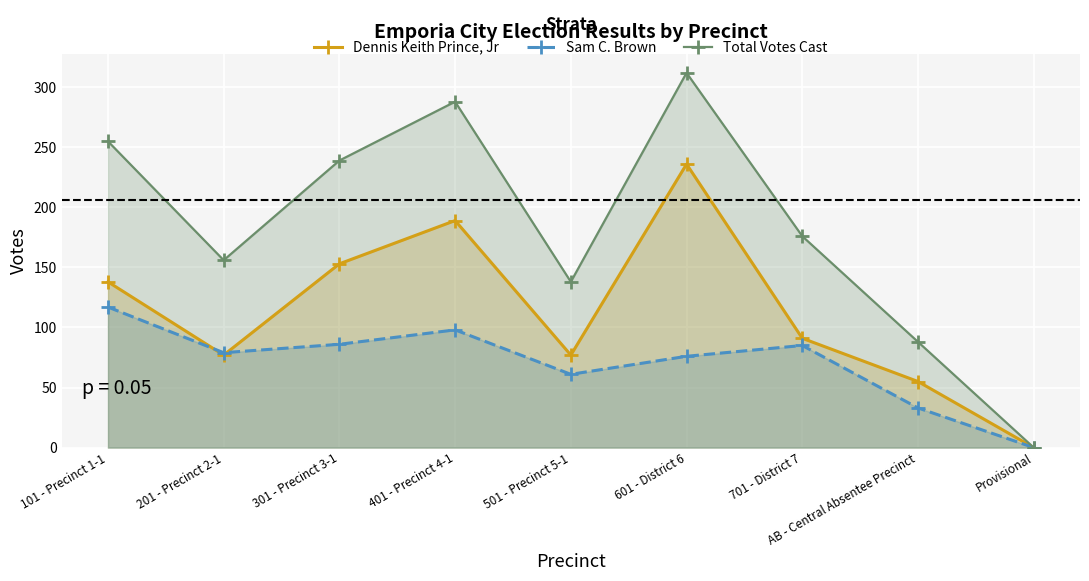

What is the difference between the Total Votes Cast values at 501 - Precinct 5-1 and Provisional?

138